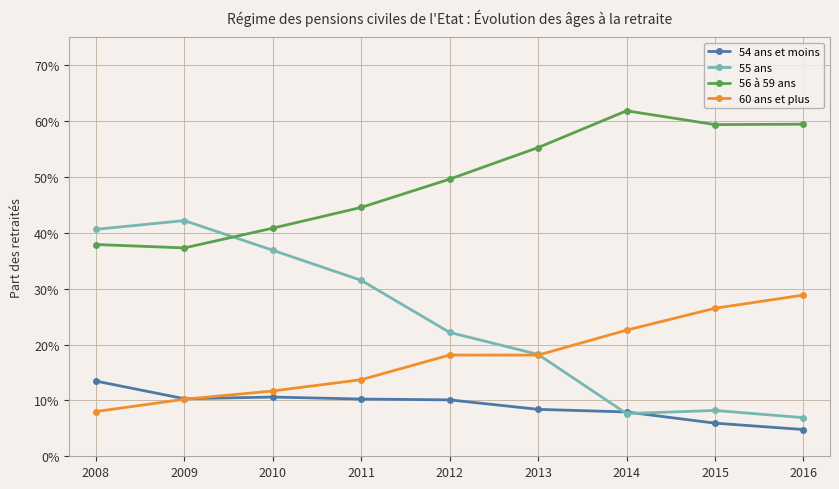

Does the chart have visible grid lines?

Yes